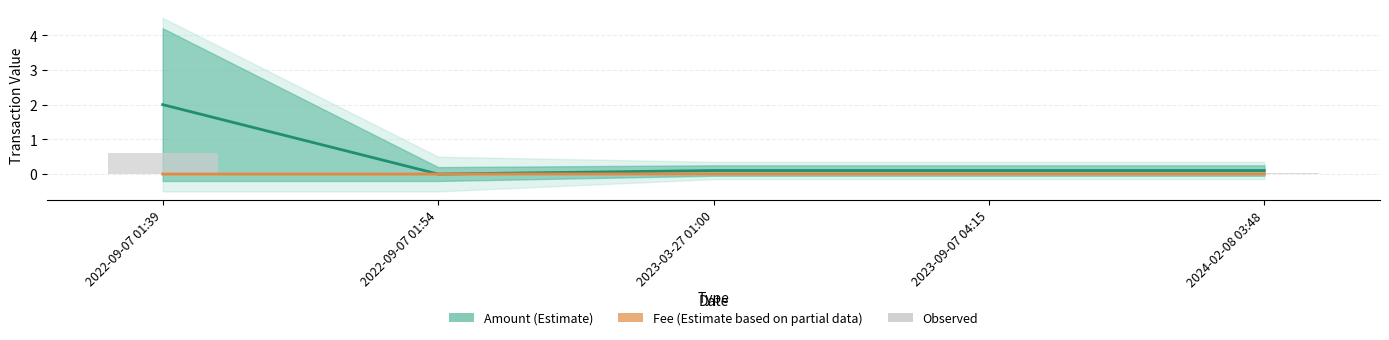

At which category does the chart reach its minimum across all series?

2022-09-07 01:54